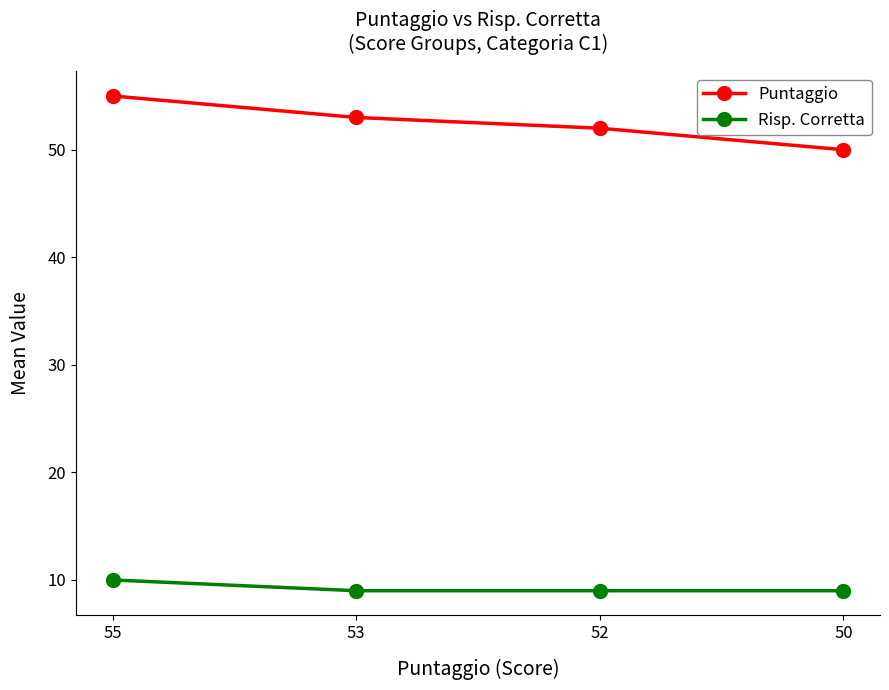

Which series has the largest range (max minus min)?

Puntaggio